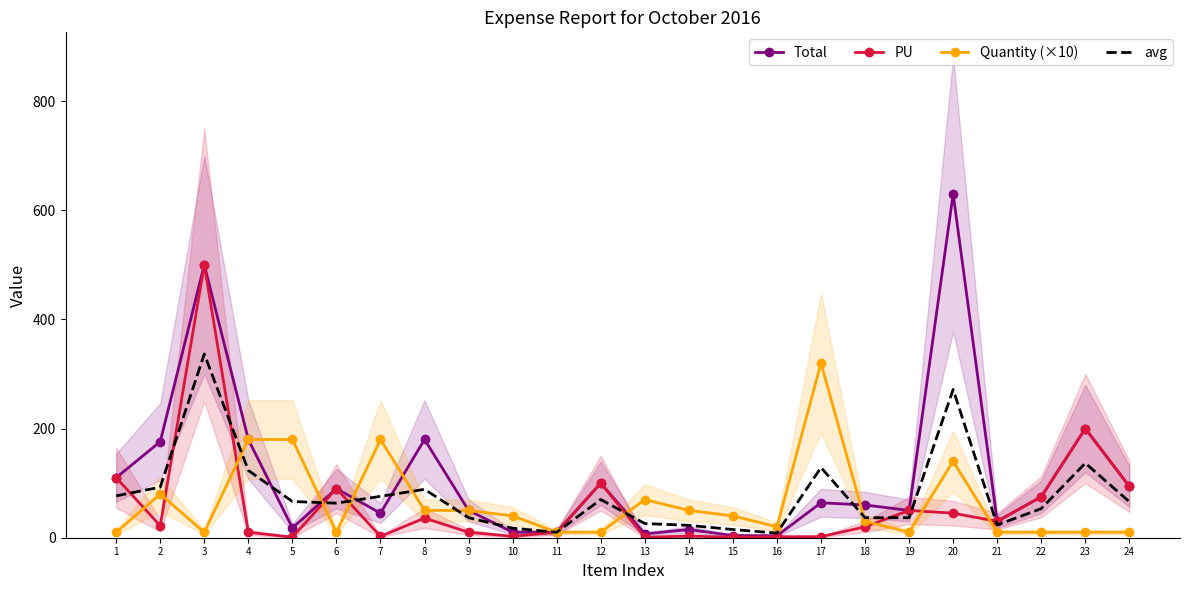

Which label corresponds to the smallest value in the chart?

5